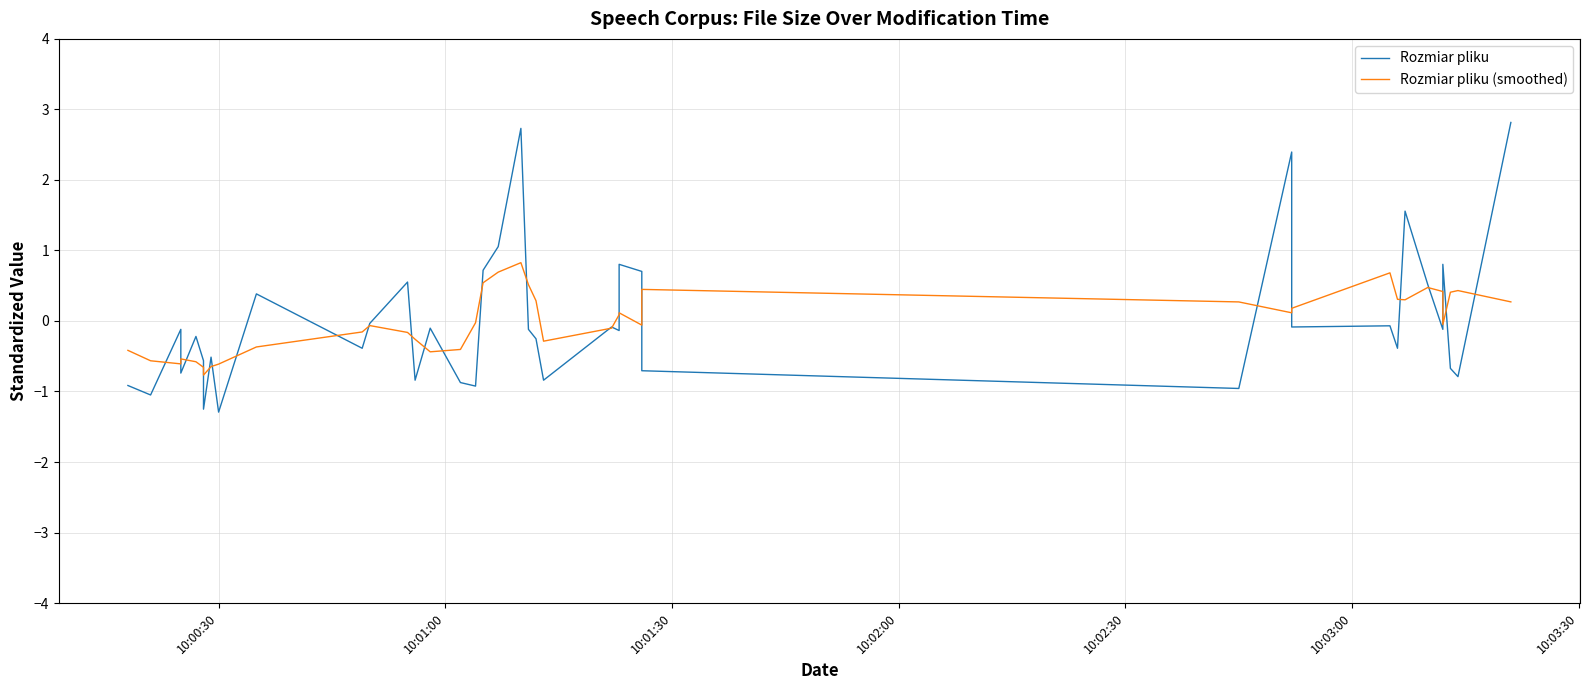

What is the difference between the maximum and minimum values in the Rozmiar pliku (smoothed) series?

1.6